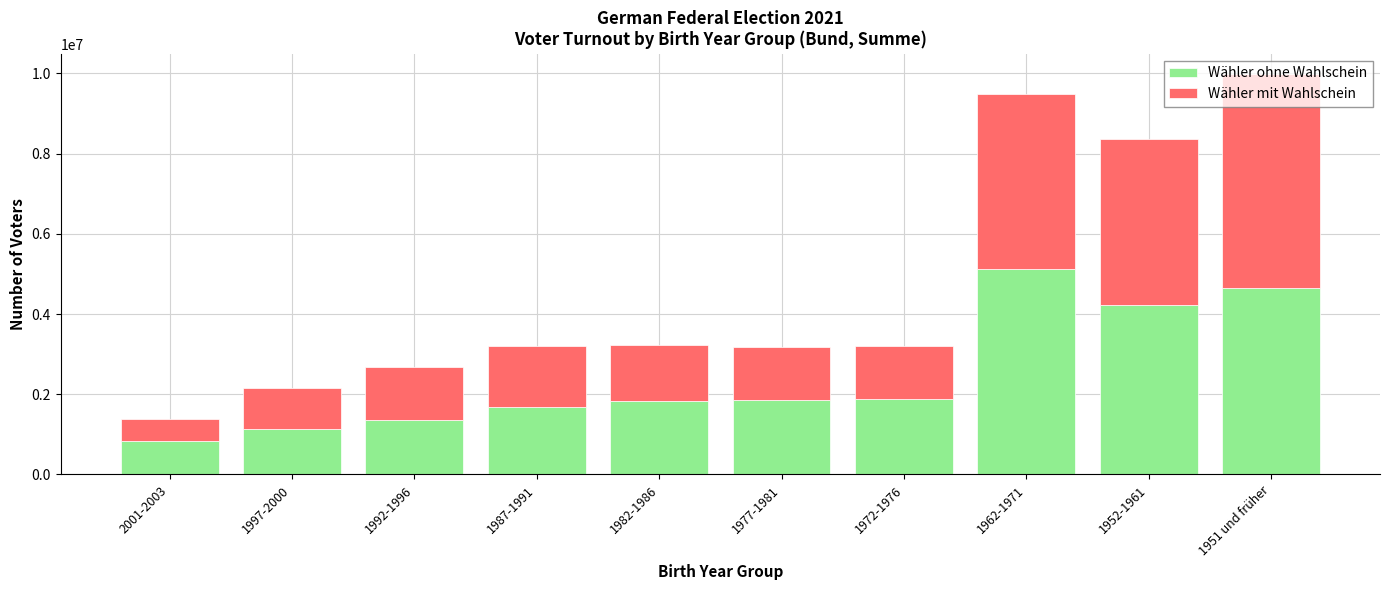

What is the lowest value of the Wähler ohne Wahlschein series?

839212